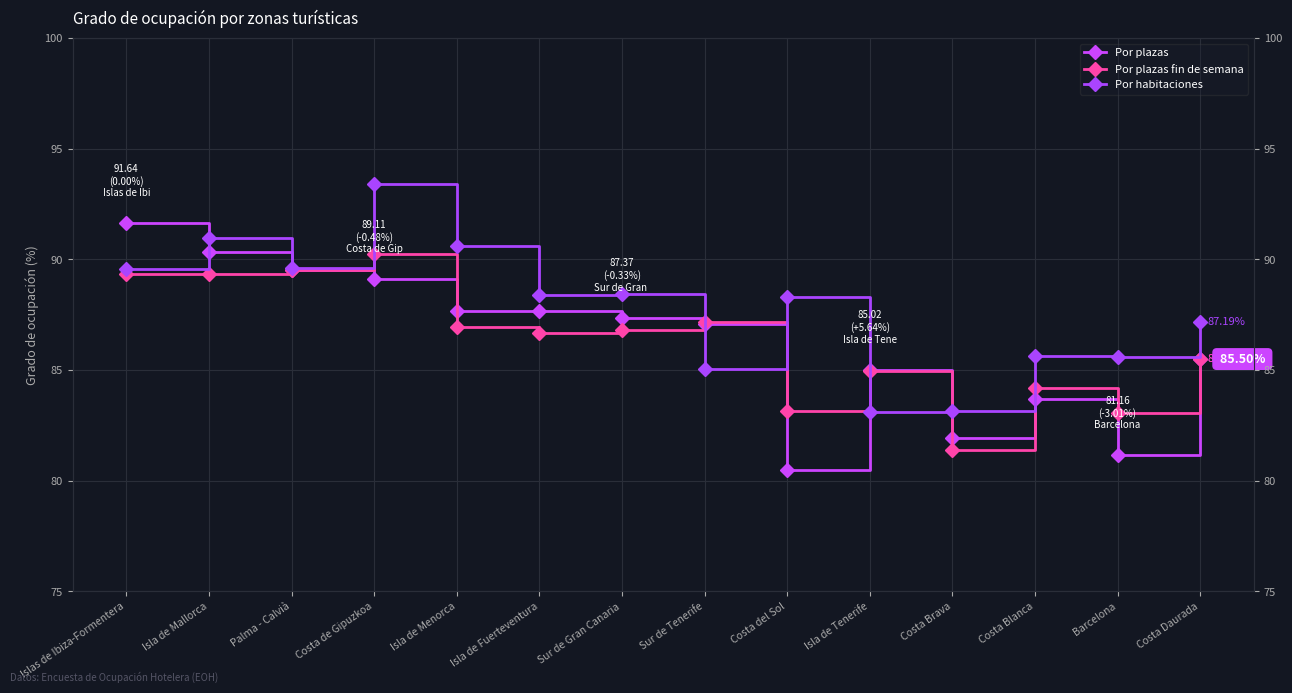

True or false: Por plazas and Por plazas fin de semana intersect in this chart.

True